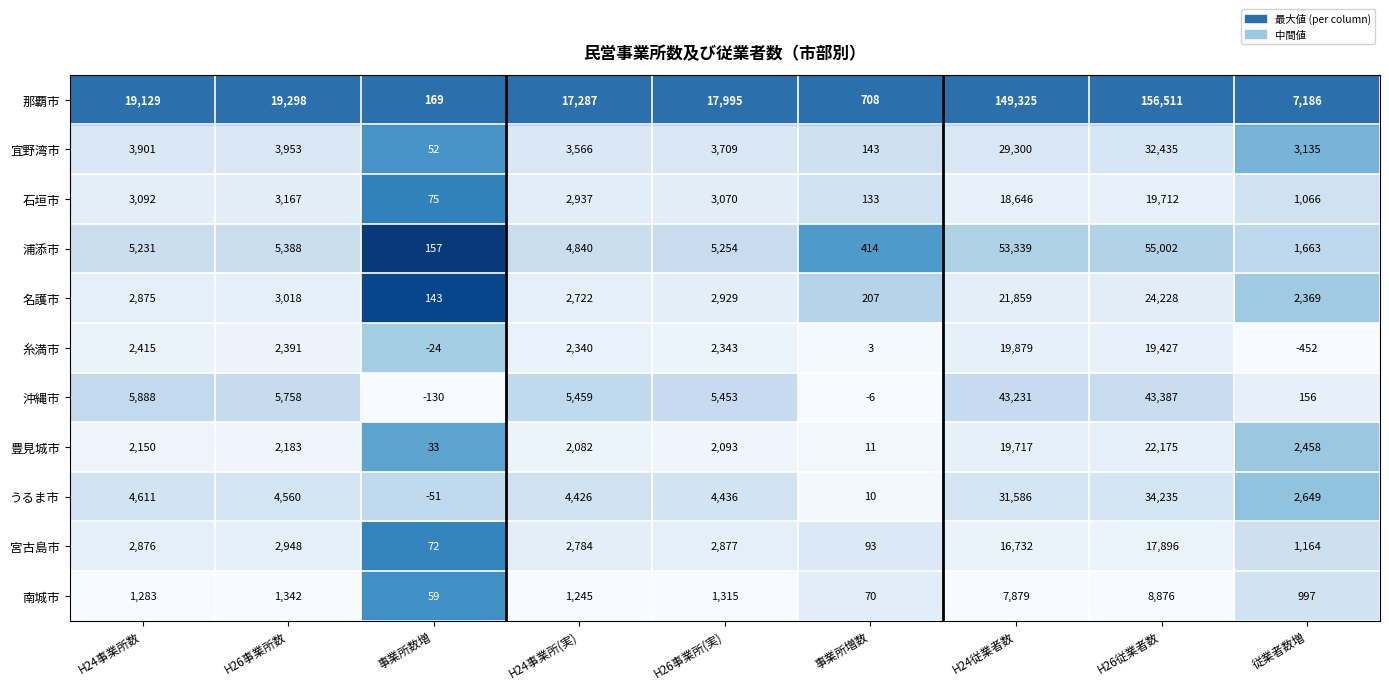

True or false: 南城市 has a value of 1315 at H26事業所(実).

True